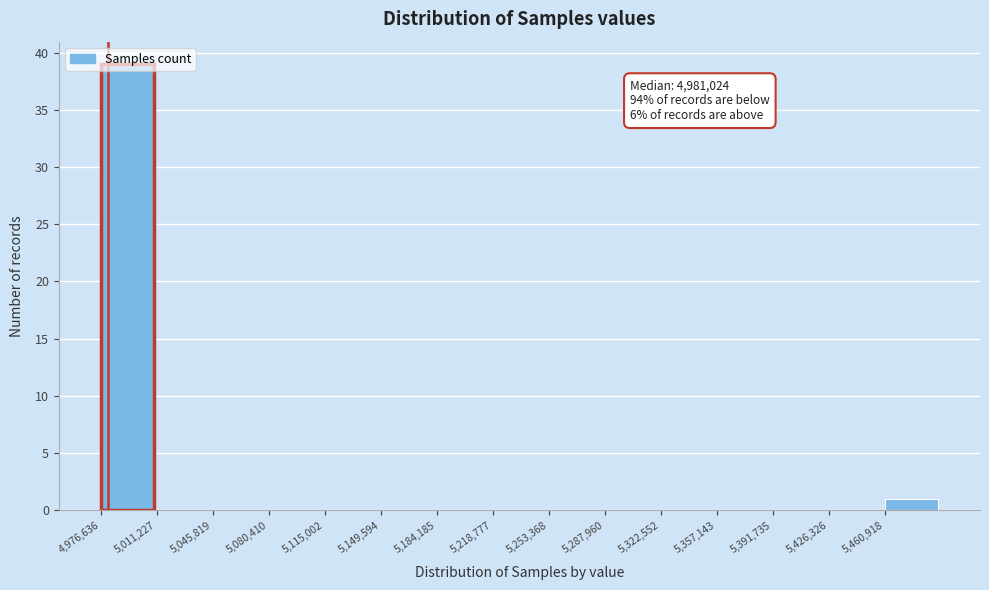

Over which range of the x-axis is the bar tallest?

4975000 to 5010000